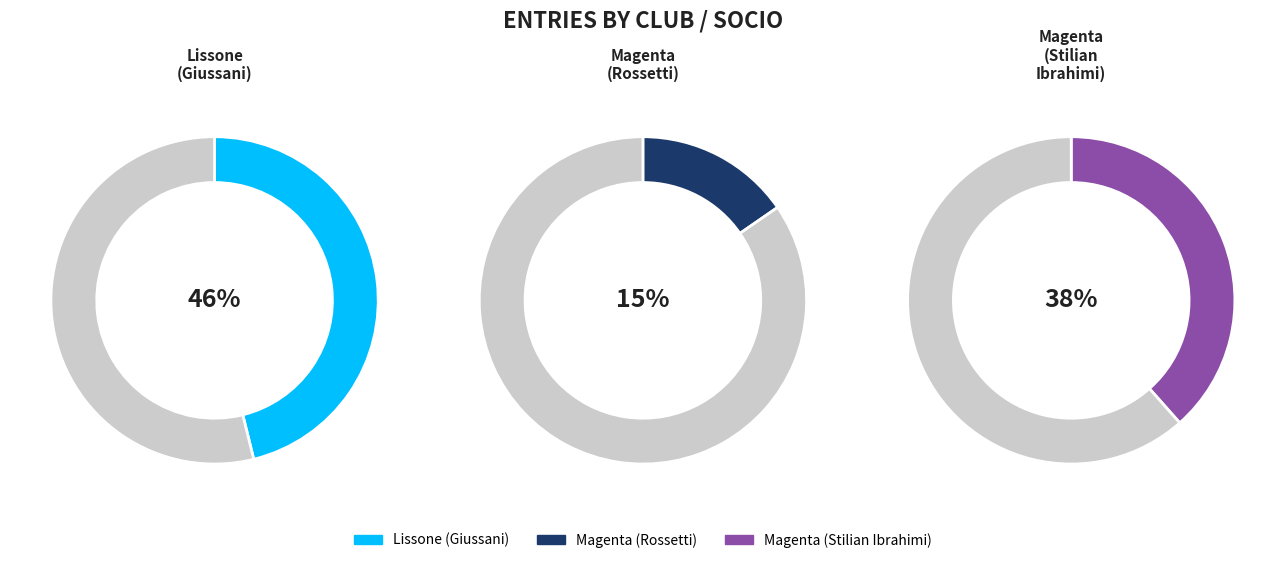

The Magenta - Padernese (Rossetti) slice represents 27% of the pie. True or false?

False